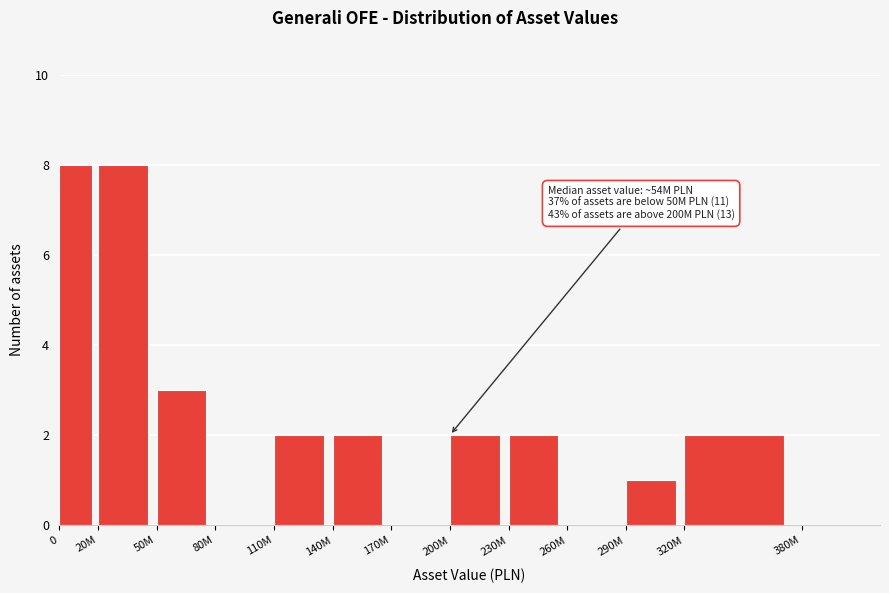

Reading left to right, what are all the values shown in this chart?

0=8	20M=8	50M=3	80M=0	110M=2	140M=2	170M=0	200M=2	230M=2	260M=0	290M=1	320M=2	380M=0